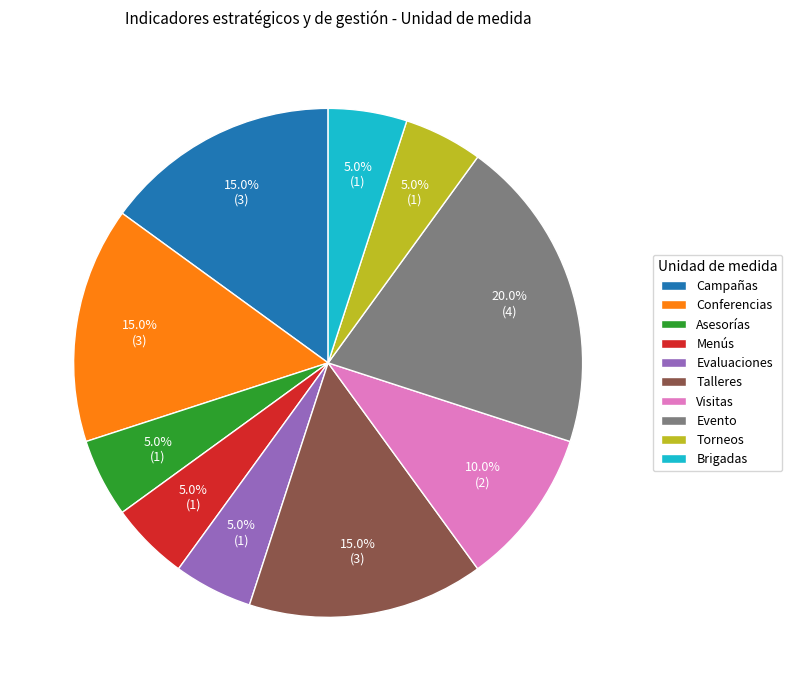

How many segments does this pie chart have?

10